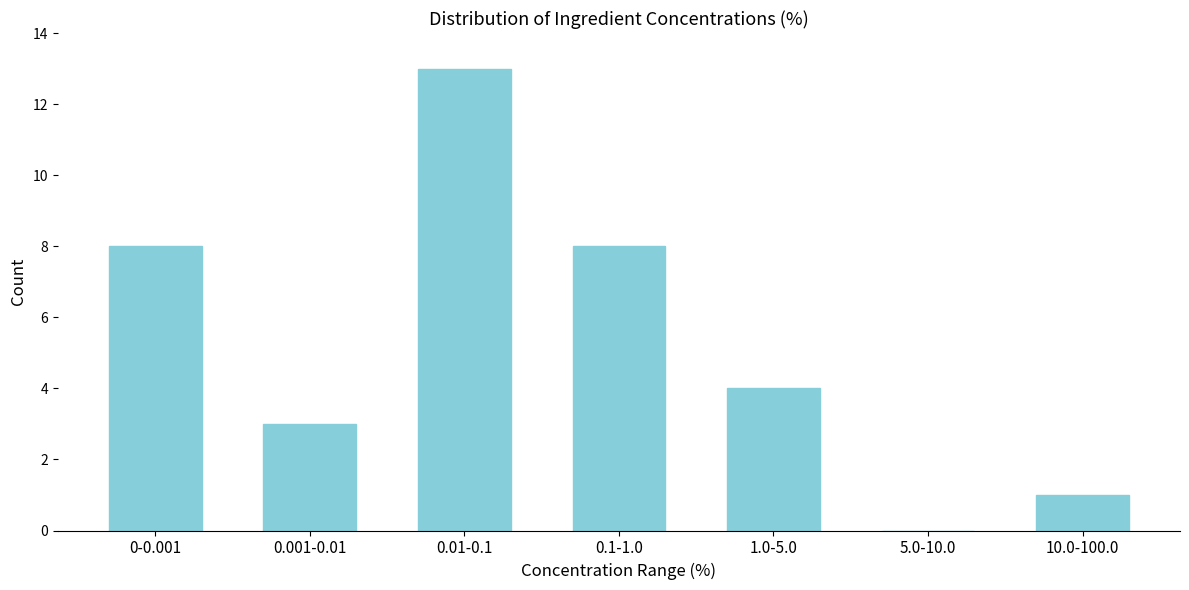

Reading left to right, what are all the values shown in this chart?

0-0.001=8	0.001-0.01=3	0.01-0.1=13	0.1-1.0=8	1.0-5.0=4	5.0-10.0=0	10.0-100.0=1